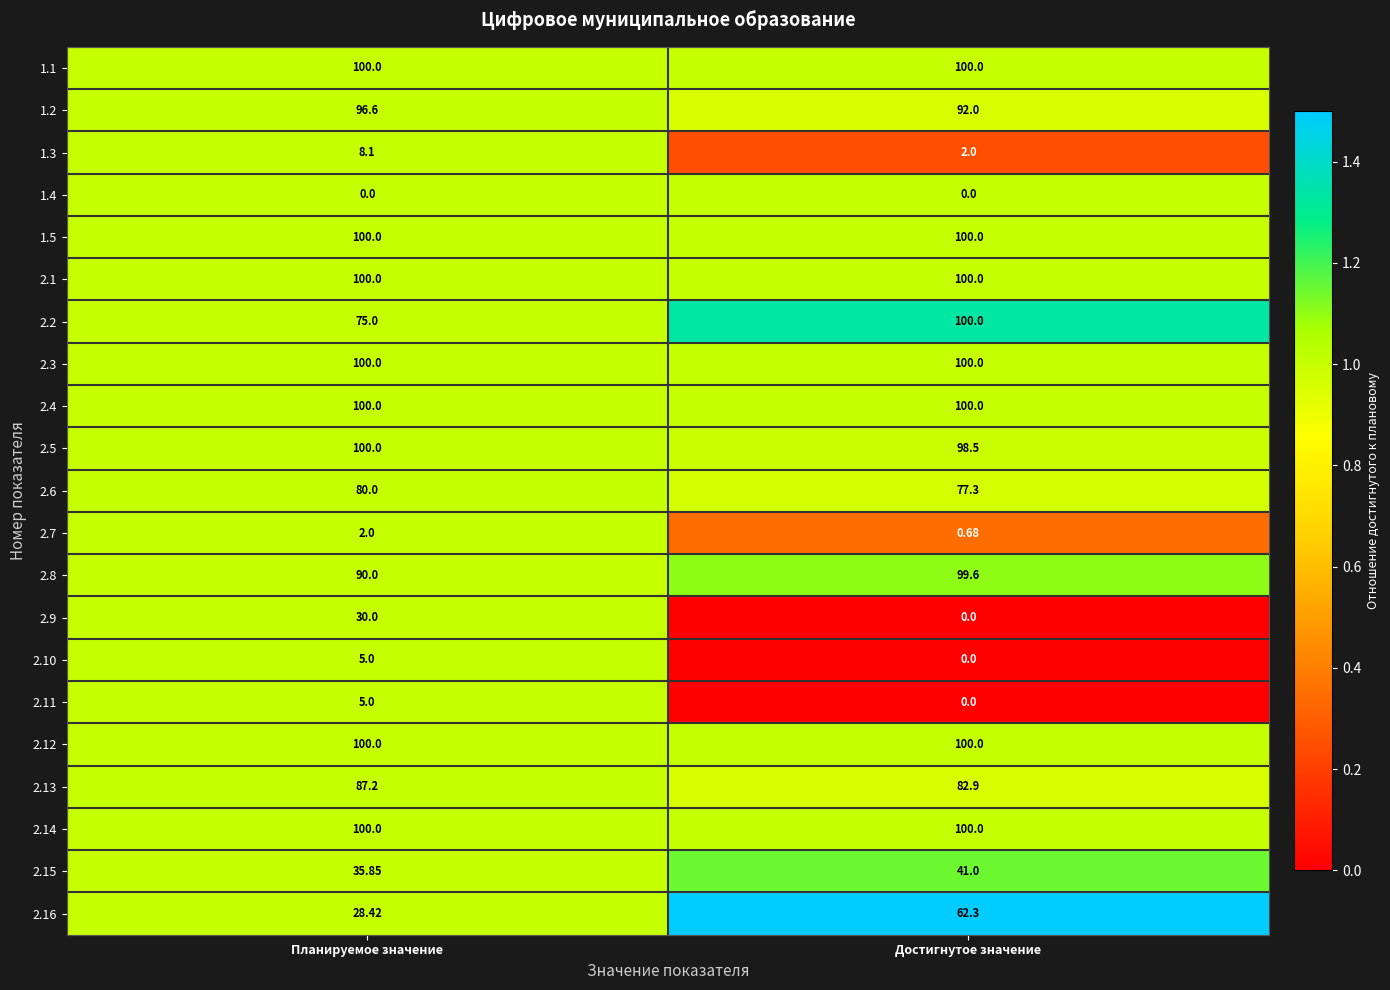

What is the total value across all series at Достигнутое значение?

1356.3